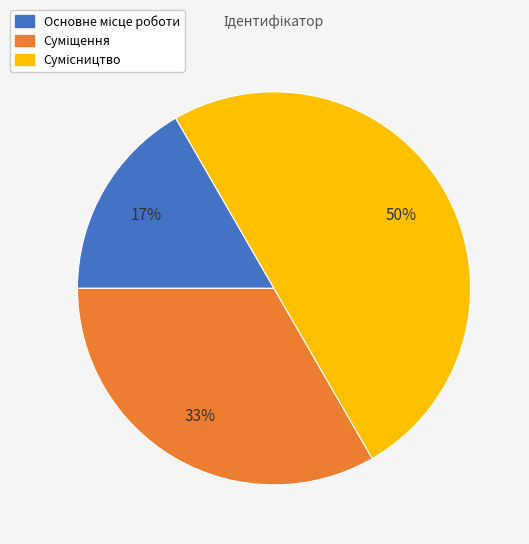

To the nearest percent, what is the difference between the largest and smallest slice percentages?

33%